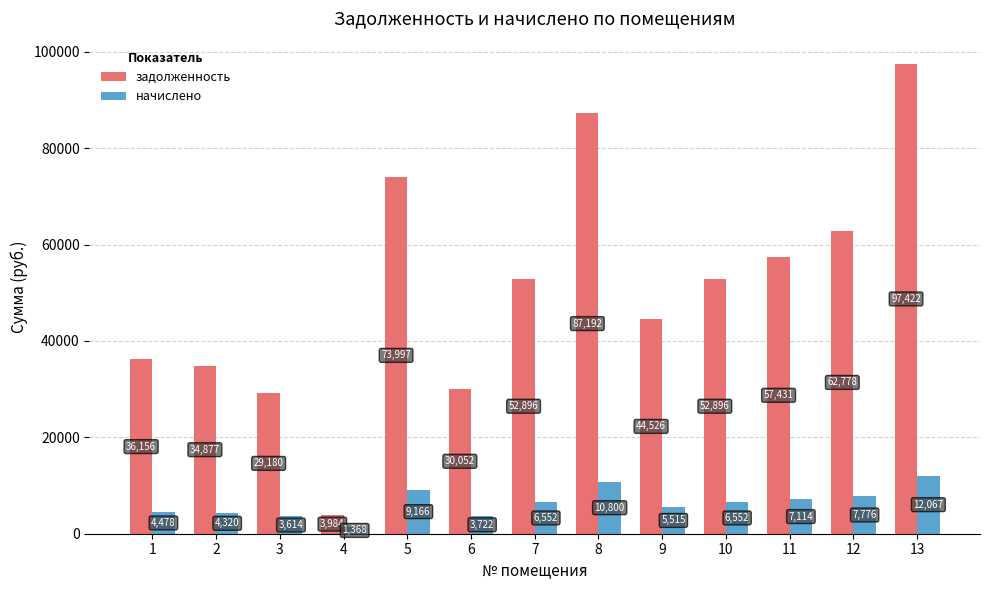

Where does the начислено series first go above 6552?

5